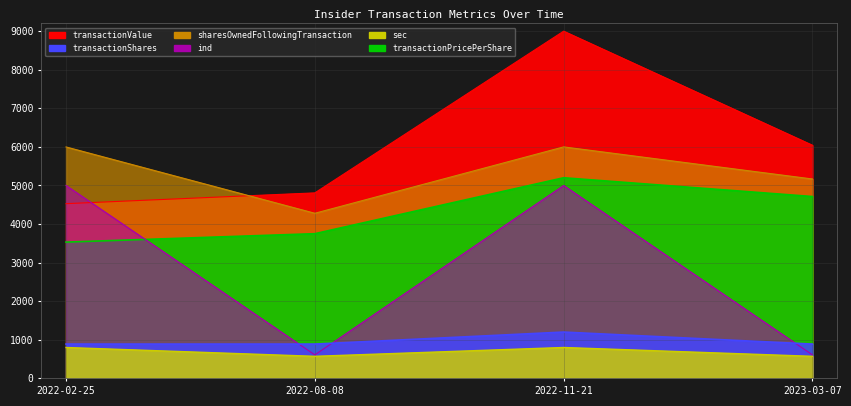

True or false: transactionPricePerShare has more than 2 interior local peaks.

False